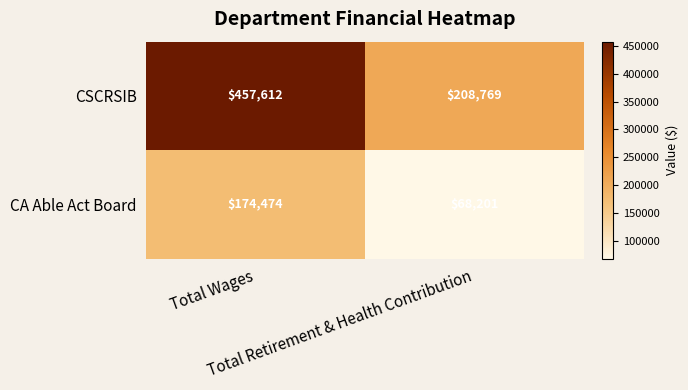

List the series in order of their peak value, highest first.

CSCRSIB, CA Able Act Board